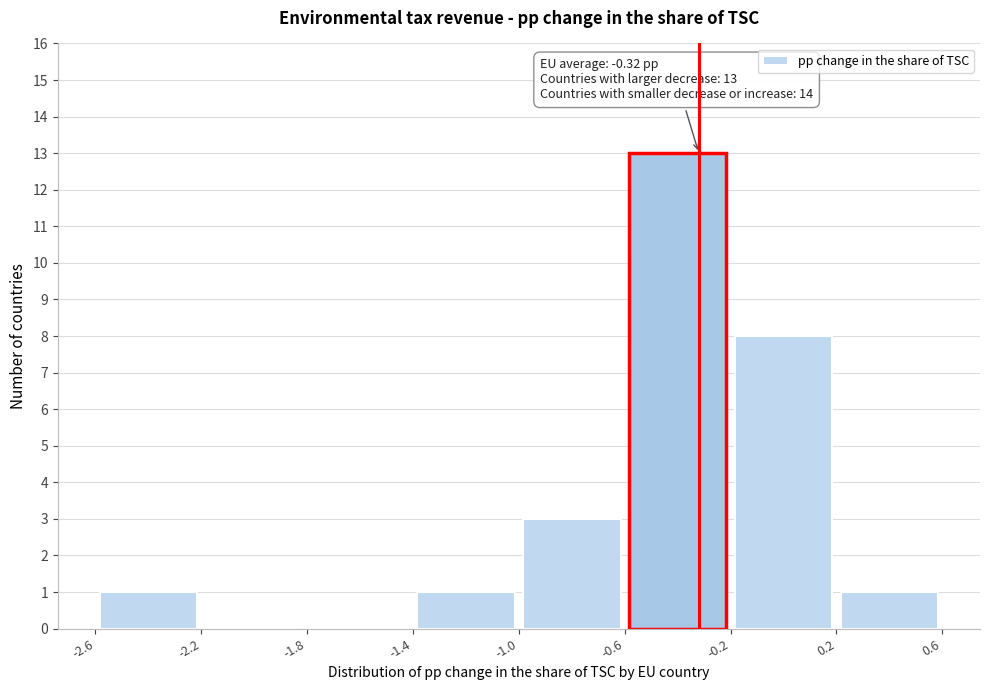

Over which range of the x-axis is the bar tallest?

-0.6 to -0.2